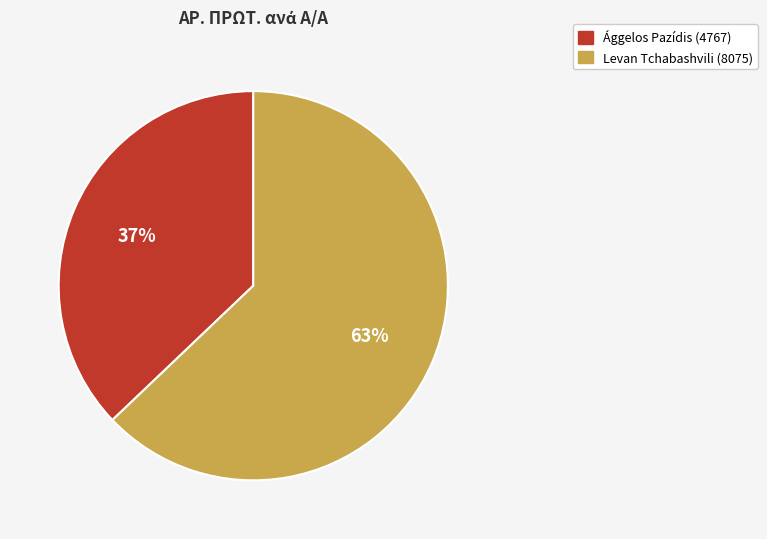

What percentage is the Ággelos Pazídis (4767) slice, to the nearest percent?

37%